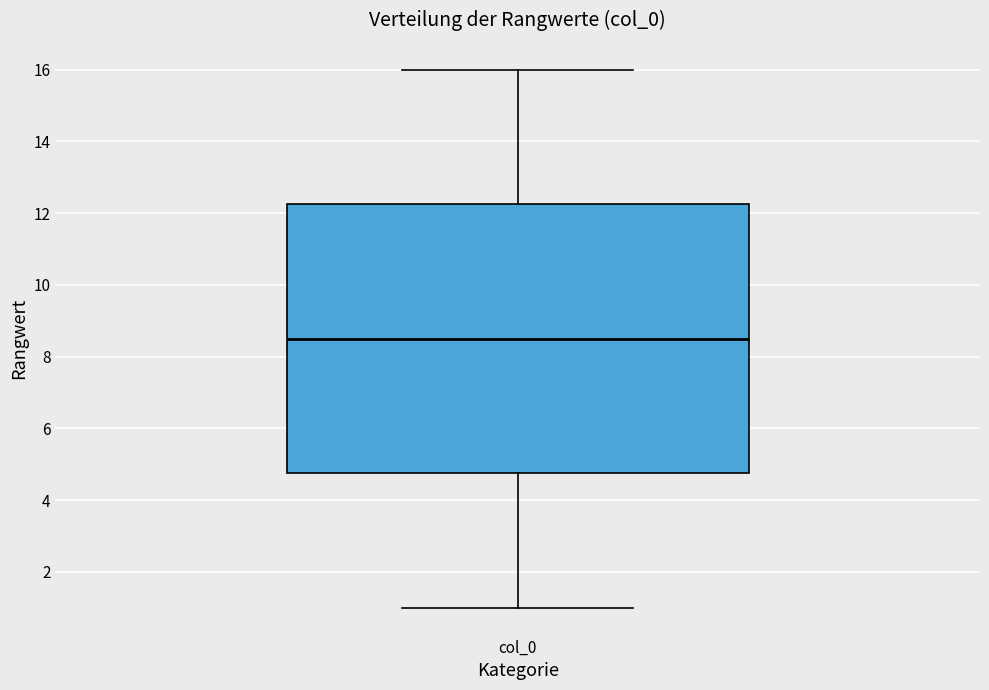

Read this box plot against the y-axis: the position of the median line, the range covered by the box, and the ends of both whiskers. The values are not printed on the chart, so give them approximately, as read against the axis.

median 8.6, box 4.8 to 12.2, whiskers 1.0 to 16.0